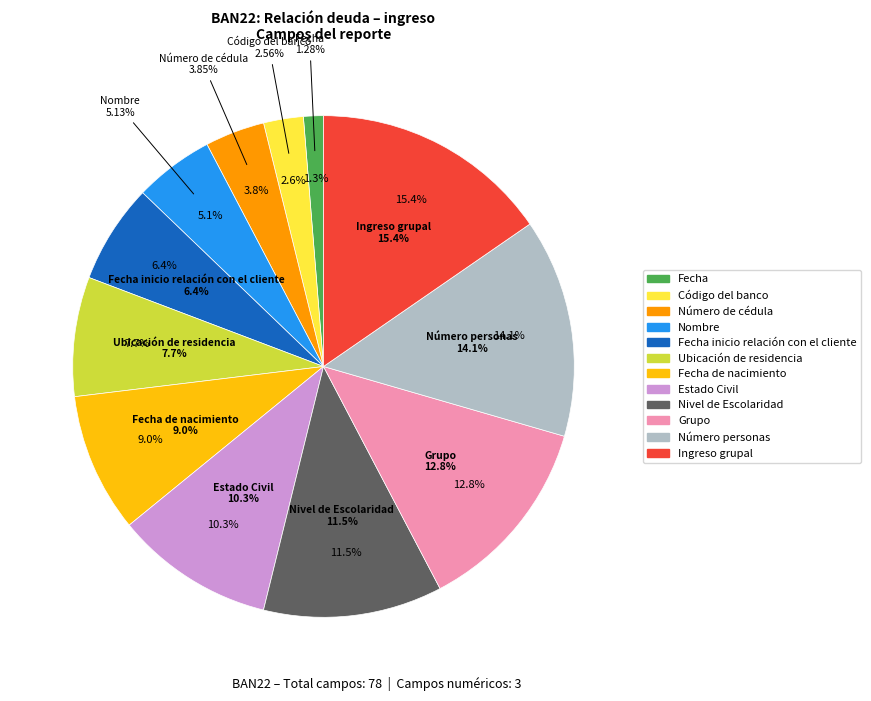

What is the change in value from Fecha to Nombre?

+3